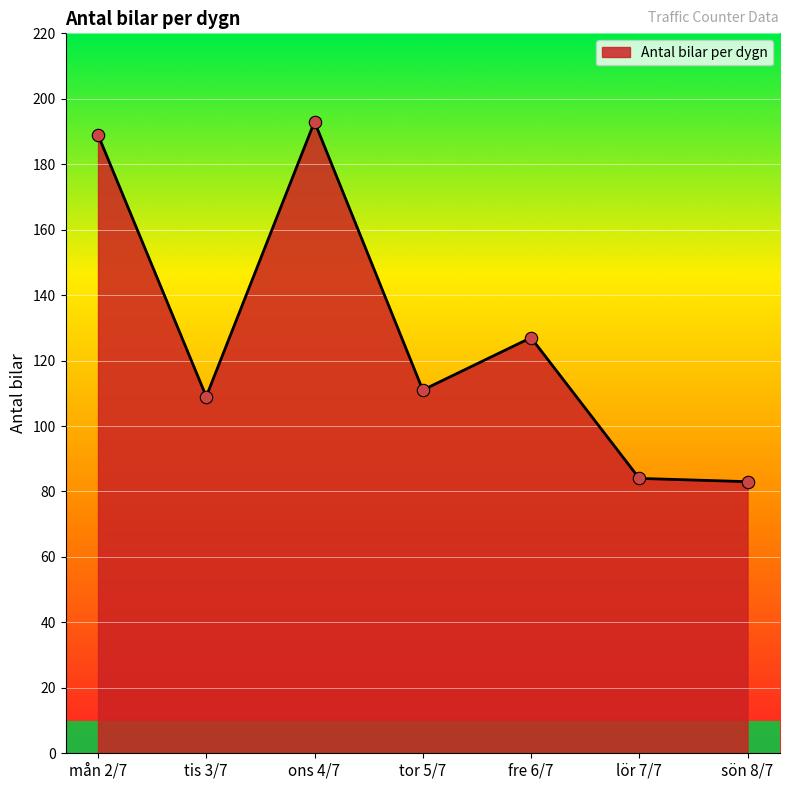

What is the change in value from tis 3/7 to sön 8/7?

-26